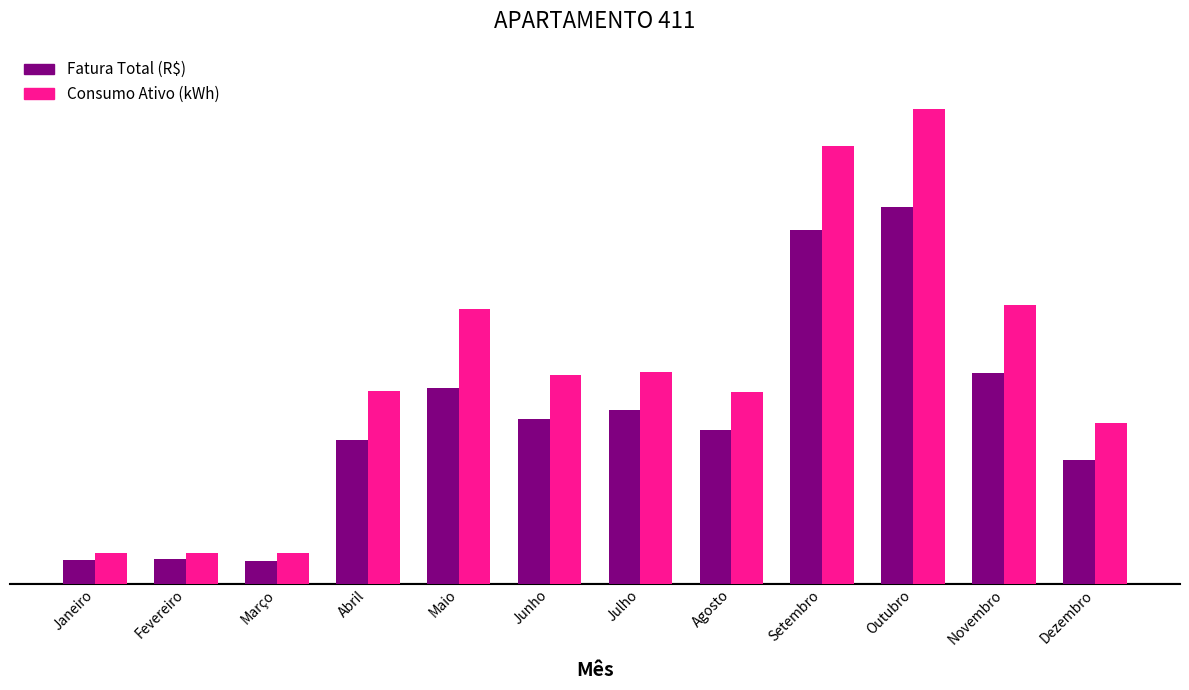

What is the value of the Consumo Ativo (kWh) bar at the 10th from the left?

460.0